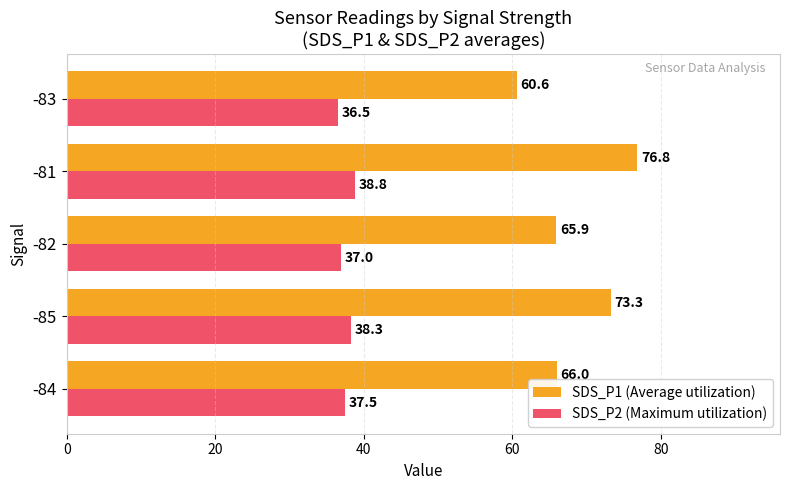

List the series in order of their overall mean, lowest first.

SDS_P2 (Maximum utilization), SDS_P1 (Average utilization)